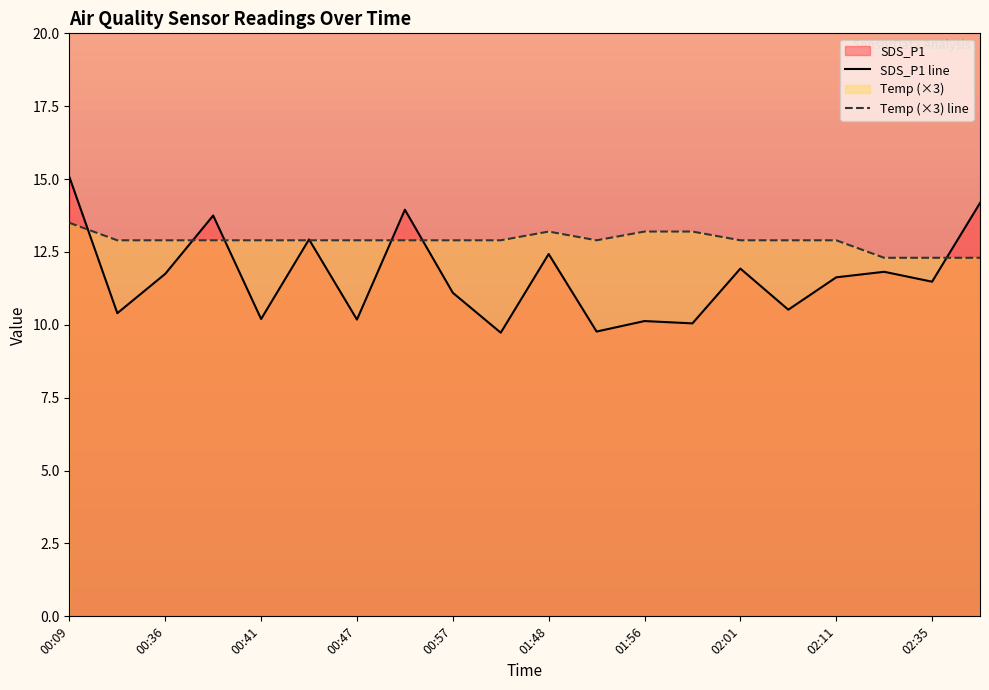

Which series changed the most between 02:01 and 02:35?

Temp (×3) line